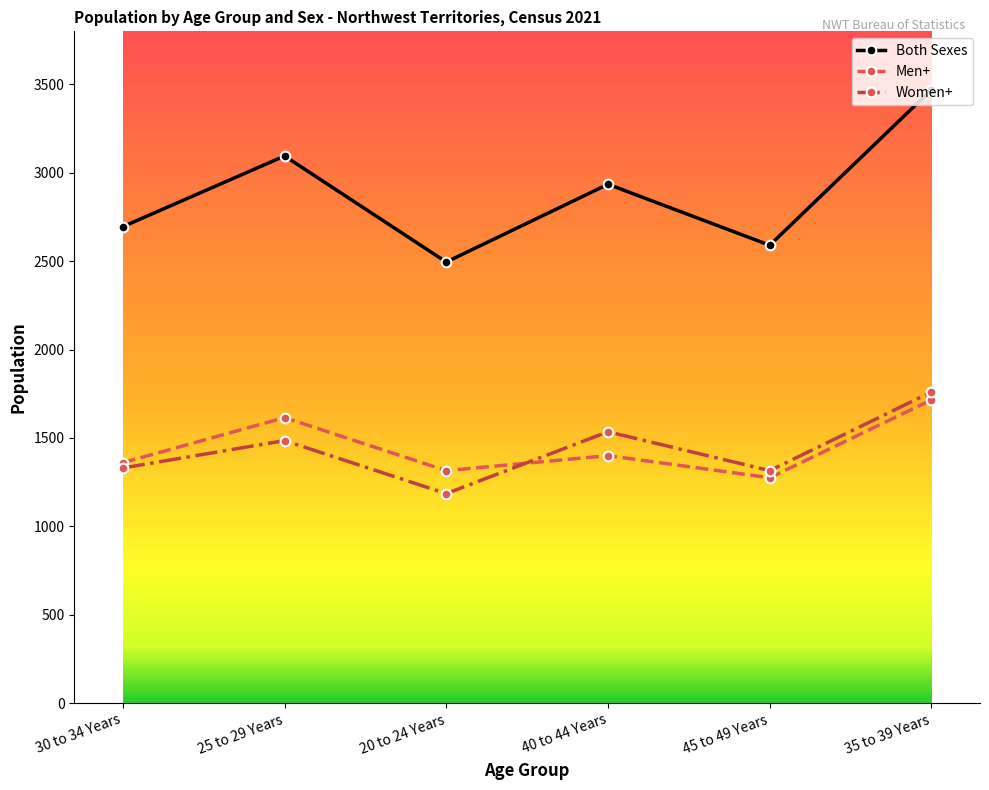

Count the number of categories in the chart.

6